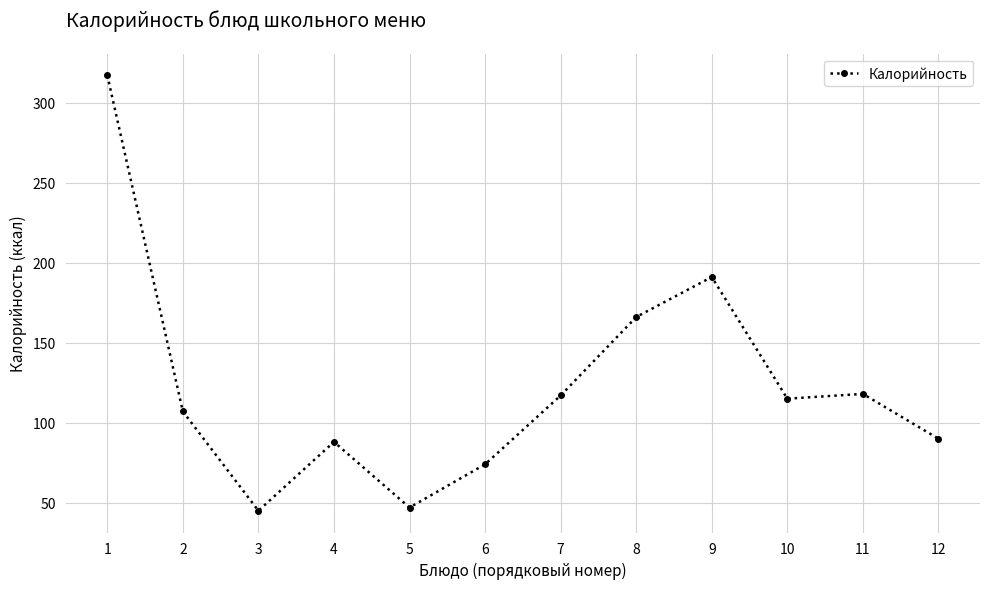

The value at 10 is 115. True or false?

True